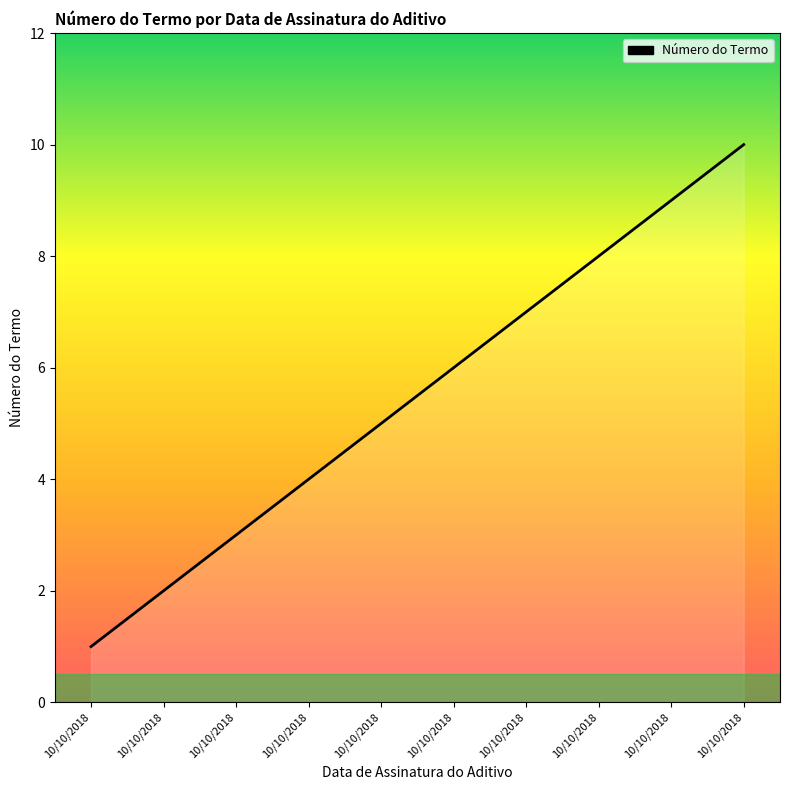

Does the chart display data point markers on the line(s)?

No